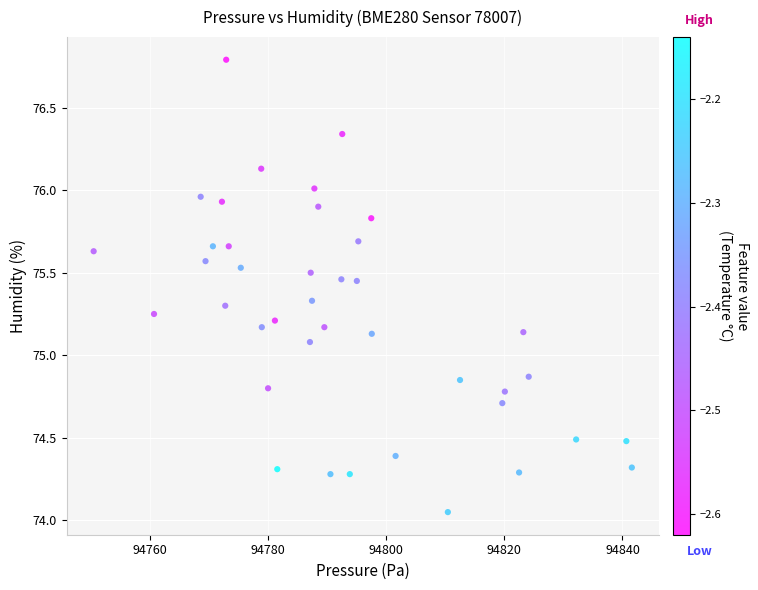

What is the range of Y values (max minus min)?

2.7